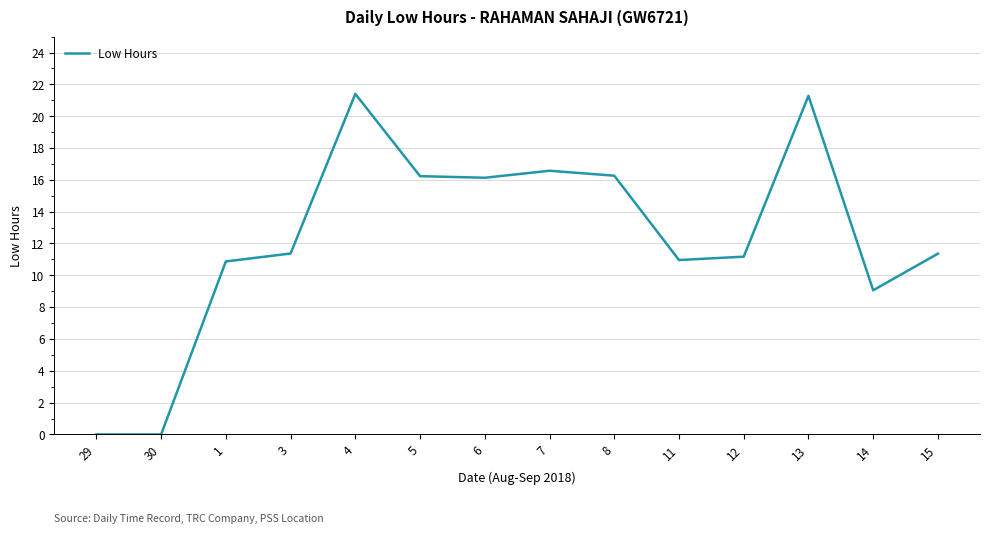

What is the greatest value displayed?

21.4